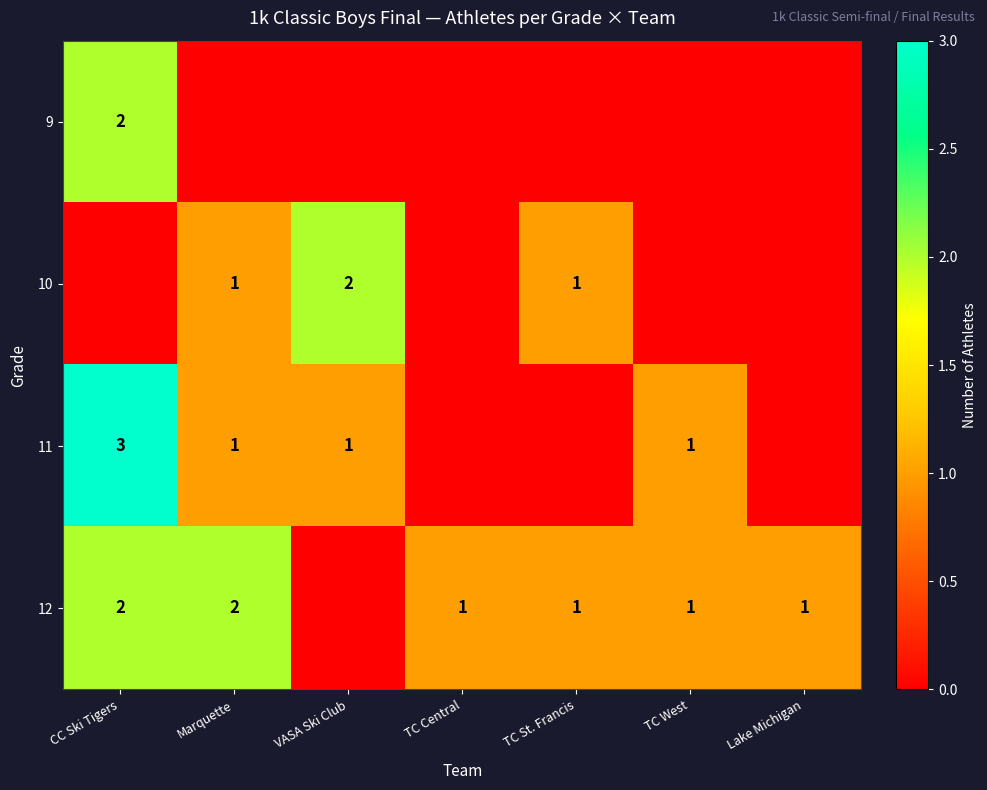

Is it true that 10 equals 1 at Marquette?

True